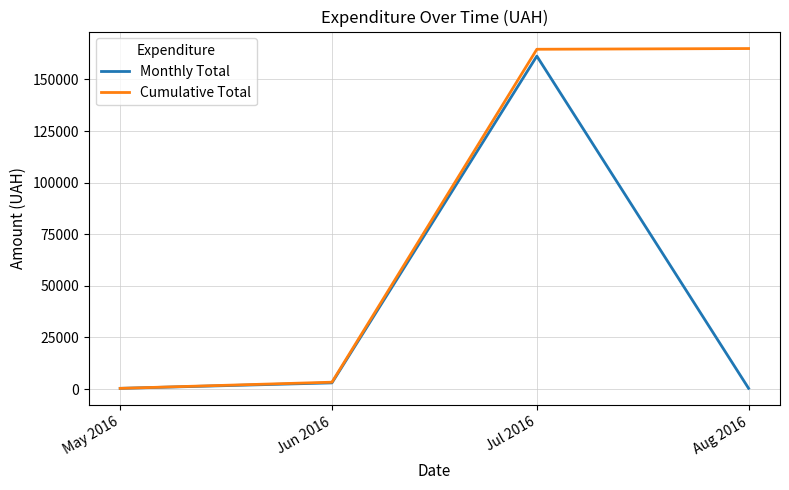

At which category is the sum across all series the highest?

Jul 2016